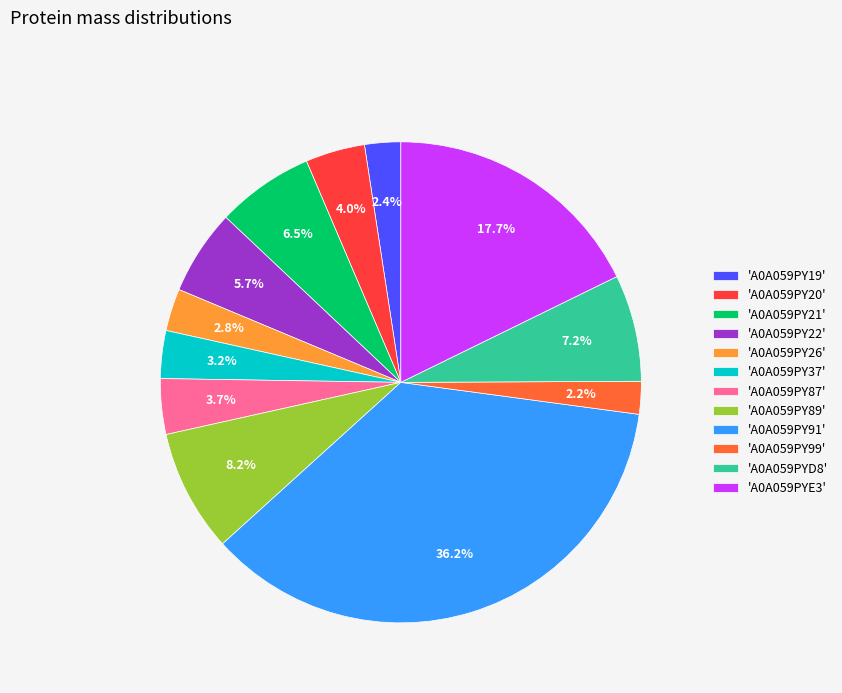

Which slice is the largest?

'A0A059PY91'